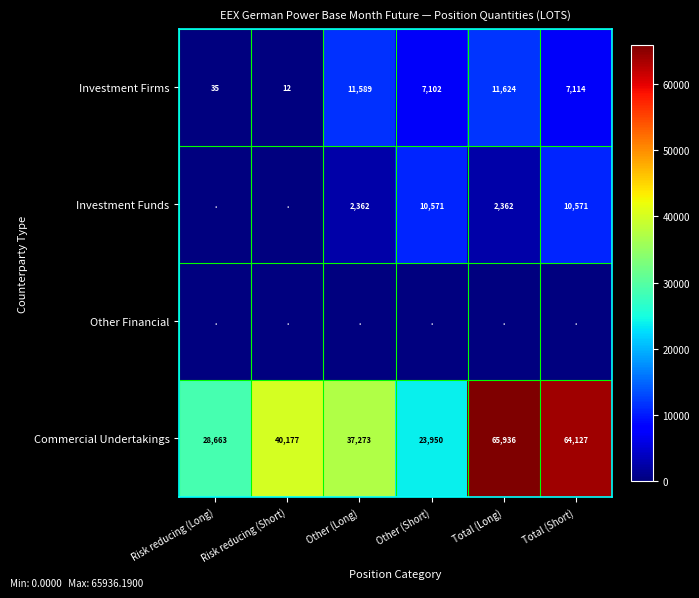

The value of Investment Funds at Other (Long) is 3931. True or false?

False